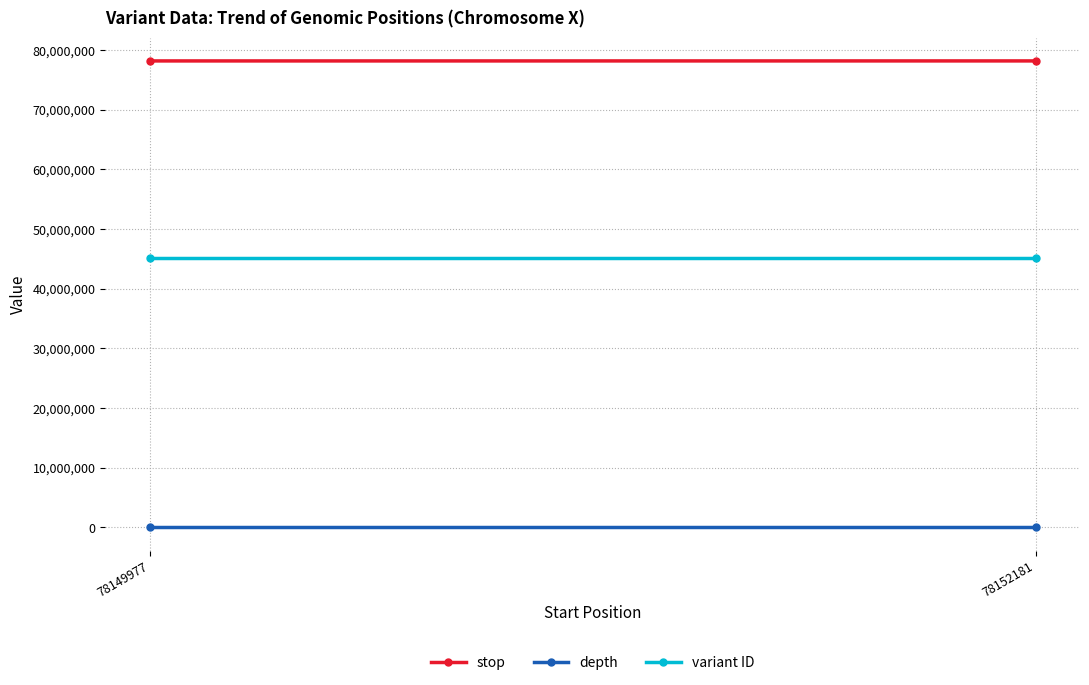

Which has a higher value, 78152181 or 78149977?

78152181